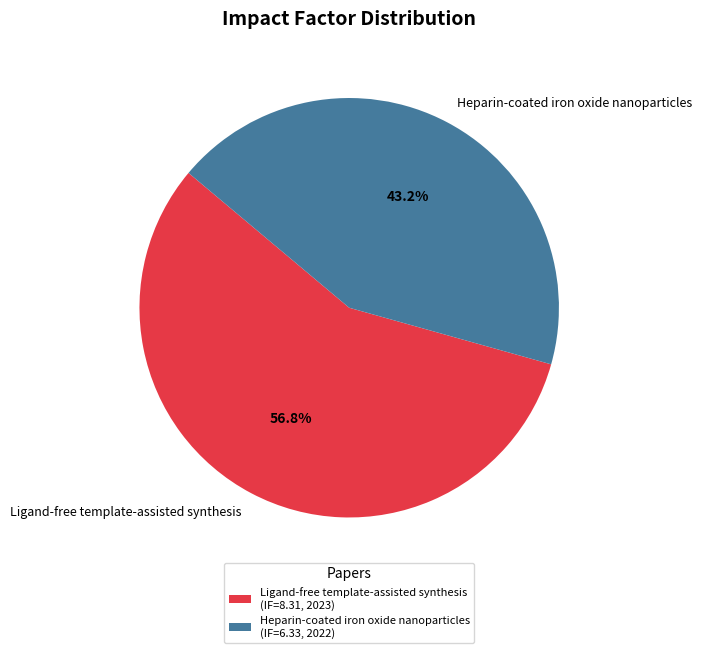

The Ligand-free template-assisted synthesis slice represents 57% of the pie. True or false?

True